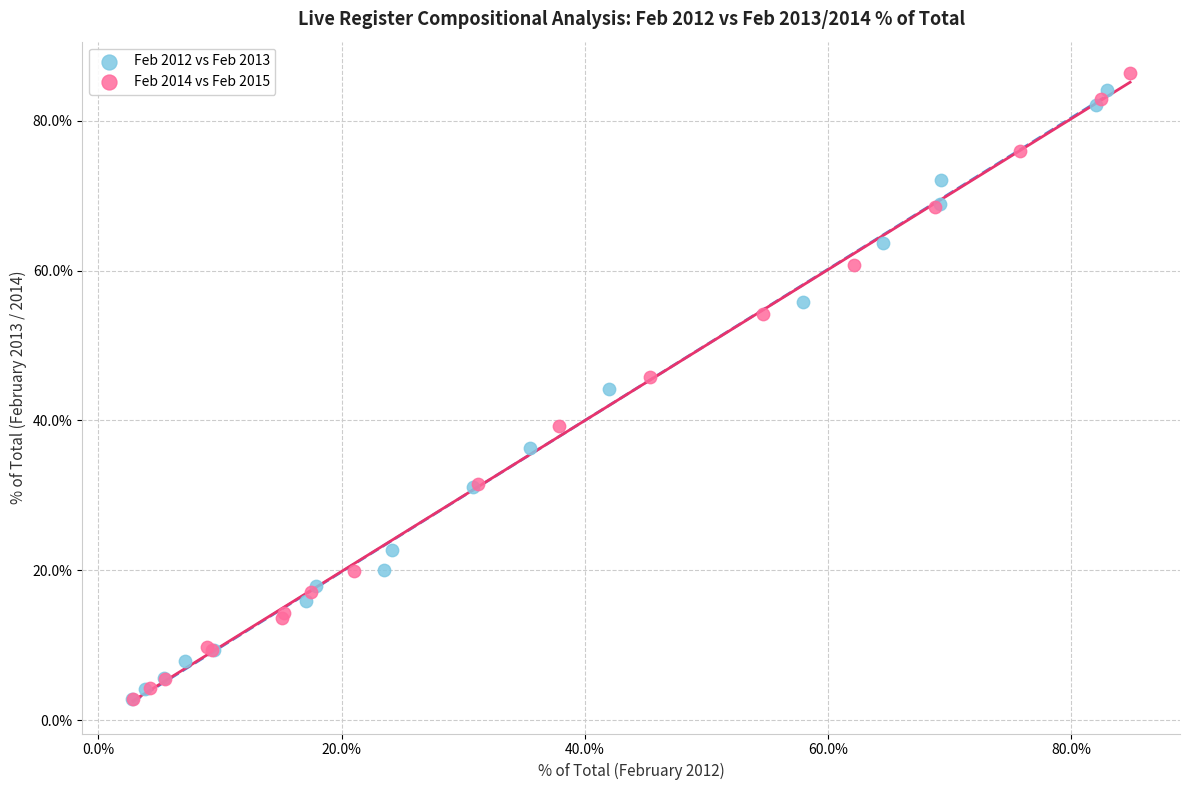

Which series reaches the maximum Y coordinate?

Feb 2014 vs Feb 2015